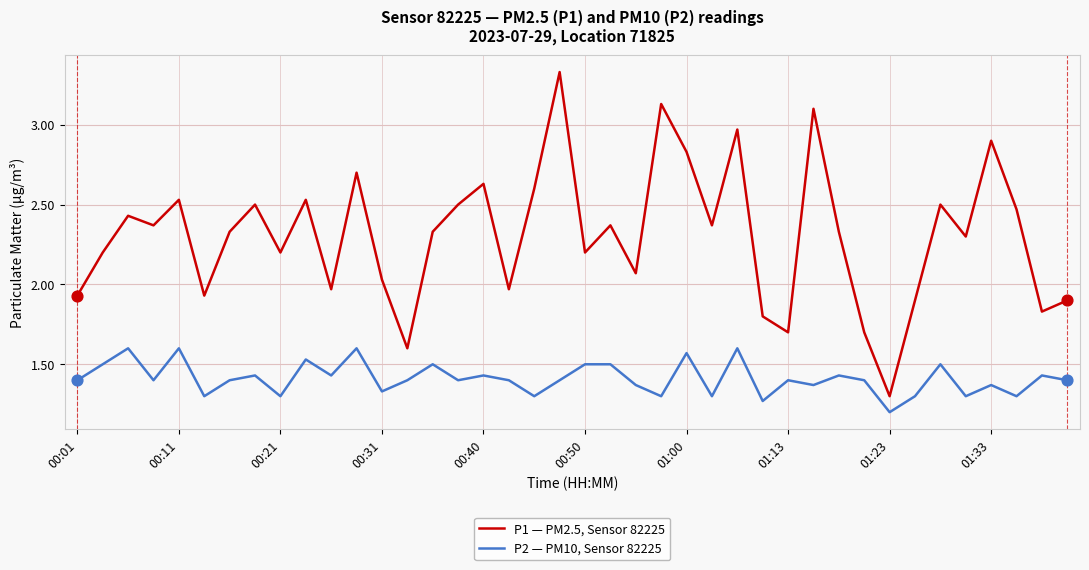

At how many categories does at least one series exceed 3?

3